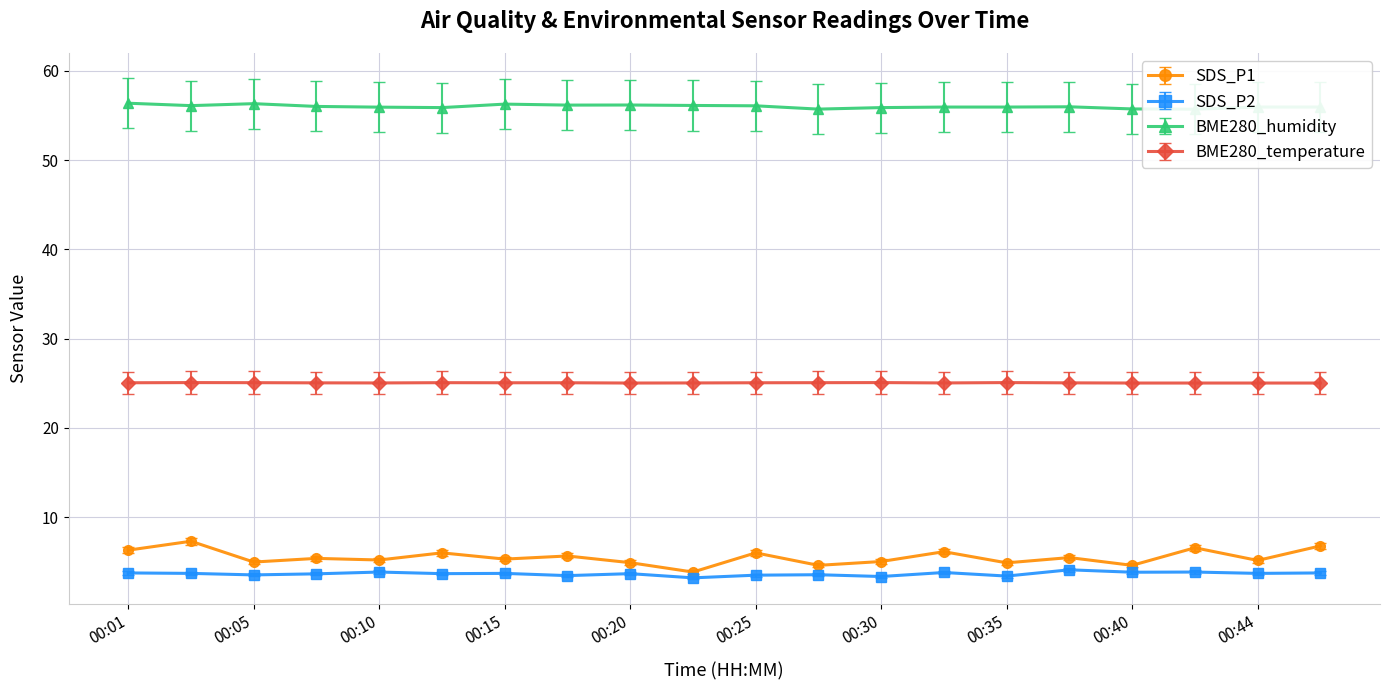

What is the difference between the highest and lowest values at 00:01?

52.6